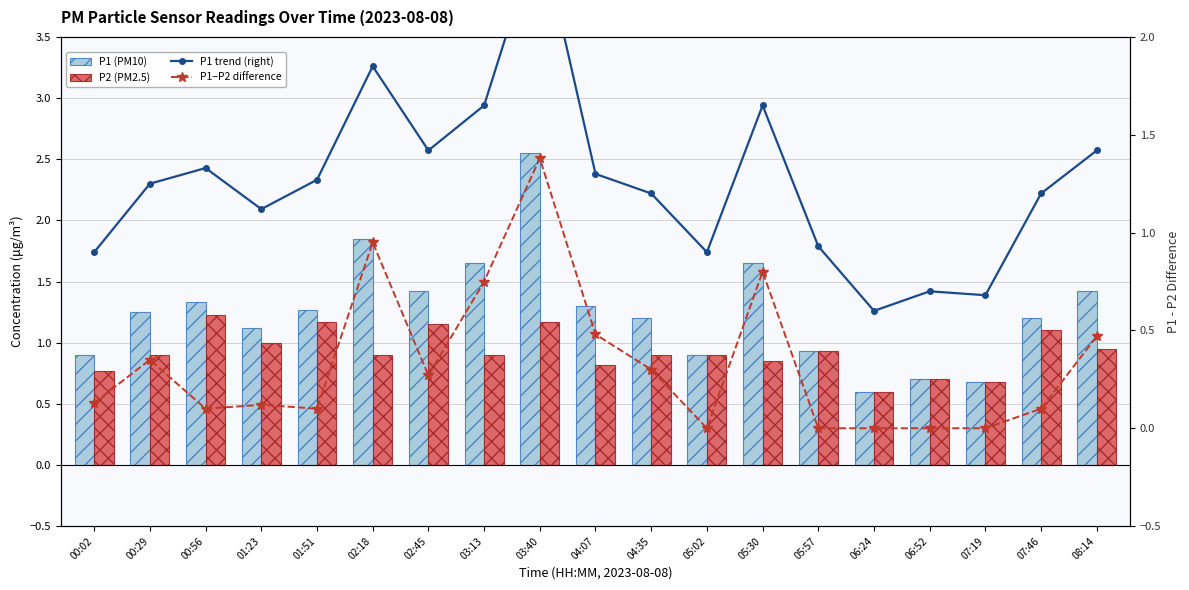

Between 04:35 and 06:52, which series saw the biggest shift?

P1 (PM10)